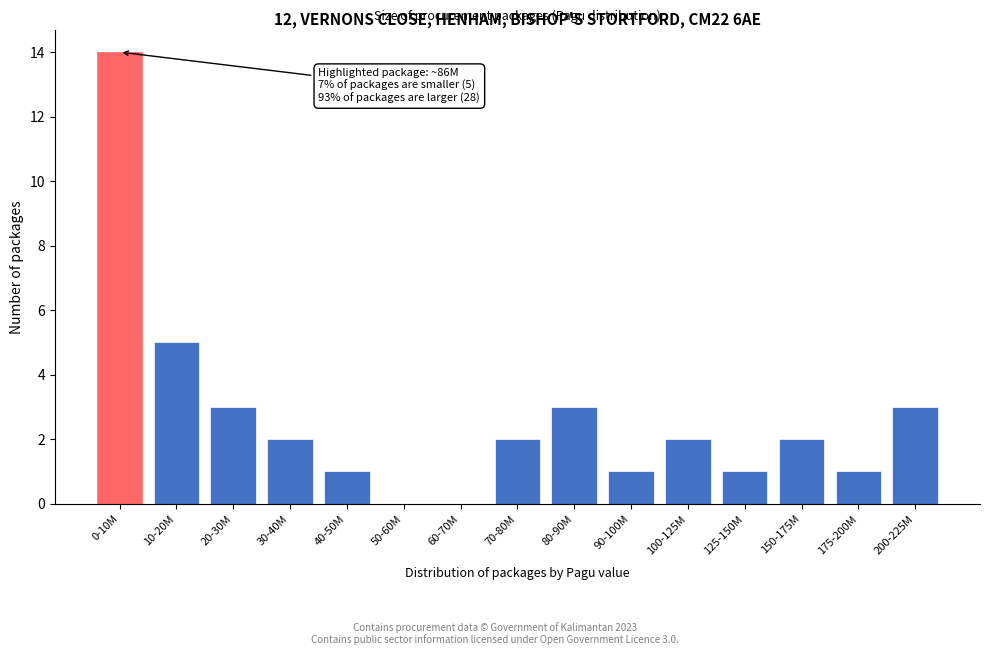

Reading right to left, extract all data points from this chart.

200-225M=3	175-200M=1	150-175M=2	125-150M=1	100-125M=2	90-100M=1	80-90M=3	70-80M=2	60-70M=0	50-60M=0	40-50M=1	30-40M=2	20-30M=3	10-20M=5	0-10M=14